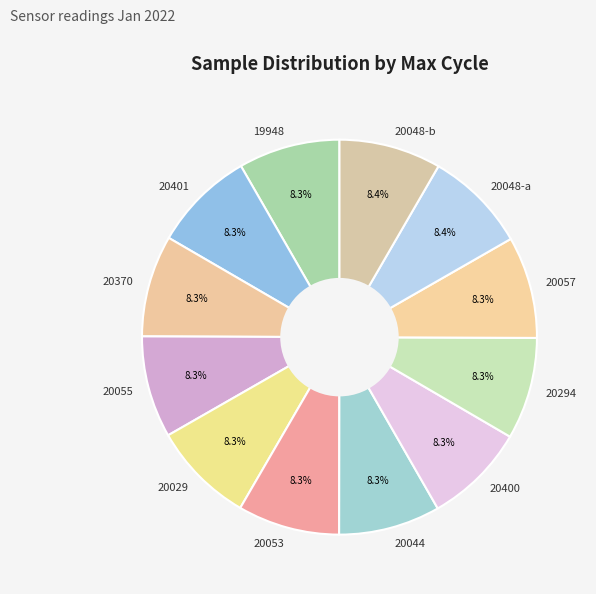

Is the sum of 20048-a and 20294 greater than half?

No